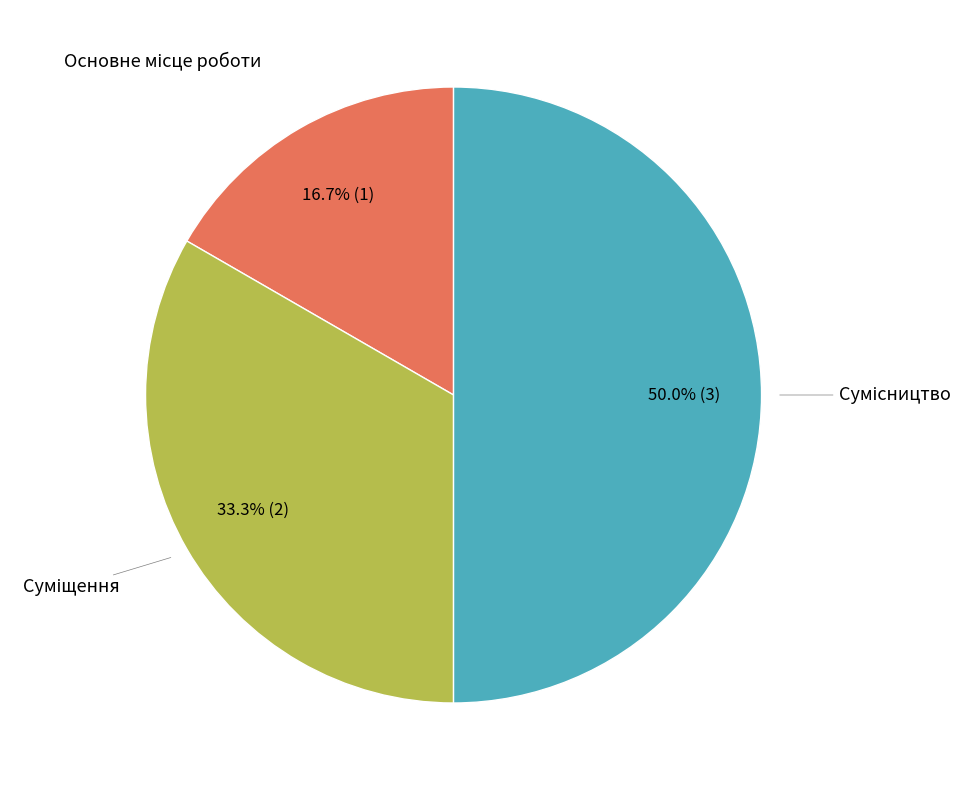

Count the number of slices in the pie.

3